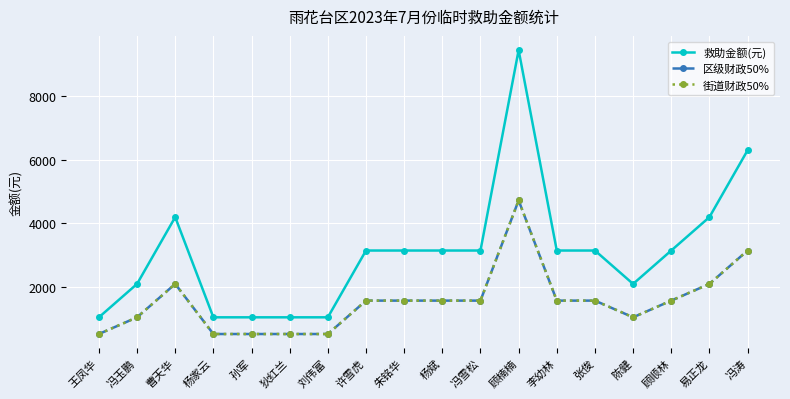

Reading right to left, what are all the values shown in this chart?

救助金额(元): 6300	4200	3150	2100	3150	3150	9450	3150	3150	3150	3150	1050	1050	1050	1050	4200	2100	1050
区级财政50%: 3150	2100	1575	1050	1575	1575	4725	1575	1575	1575	1575	525	525	525	525	2100	1050	525
街道财政50%: 3150	2100	1575	1050	1575	1575	4725	1575	1575	1575	1575	525	525	525	525	2100	1050	525